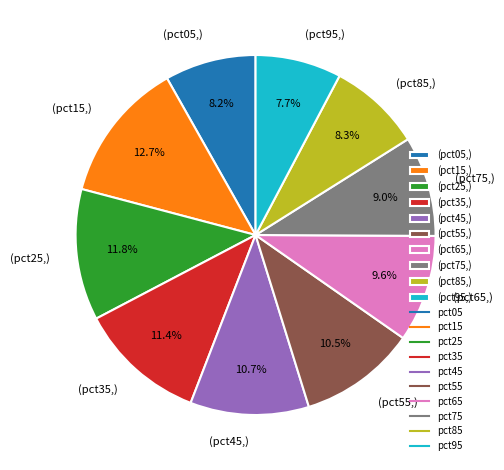

Which category has the biggest portion of the pie?

(pct15,)